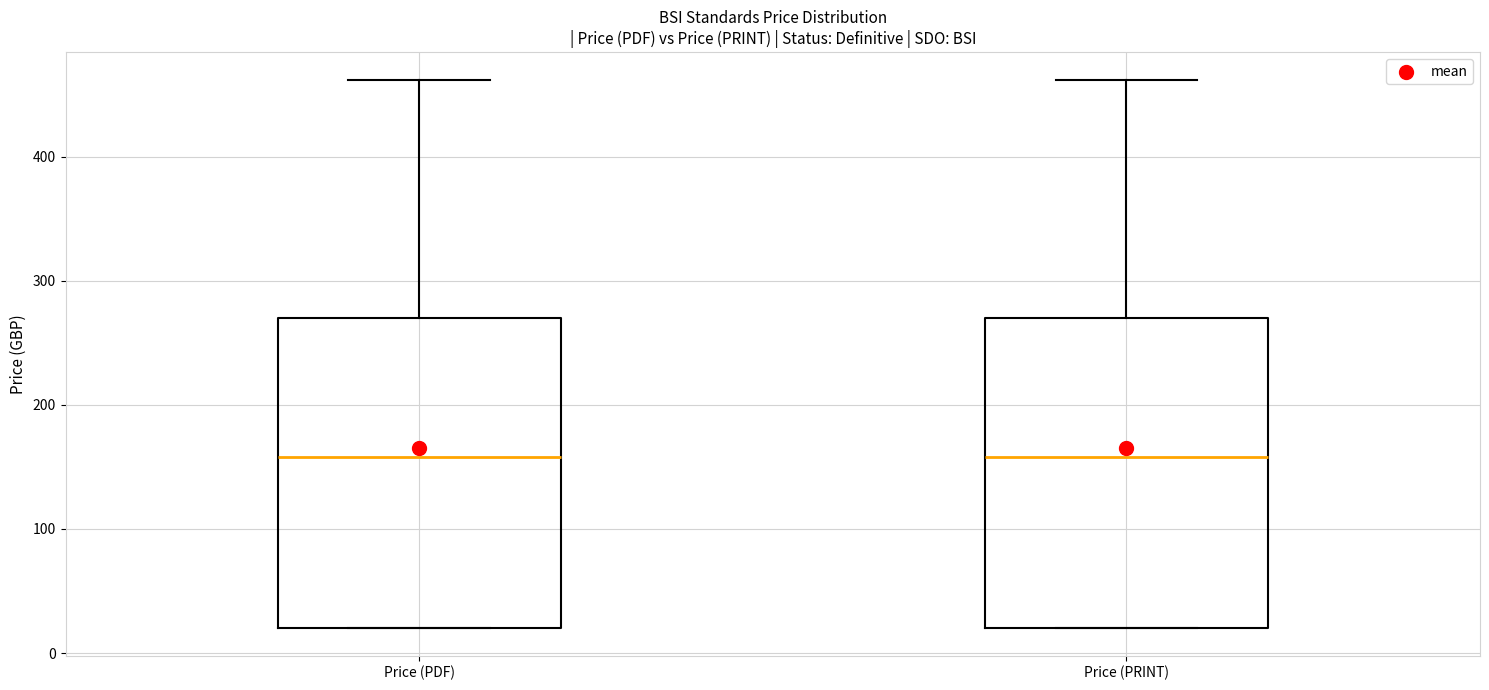

Where does the median line of the box for Price (PRINT) sit on the y-axis? The values are not printed on the chart, so give them approximately, as read against the axis.

160